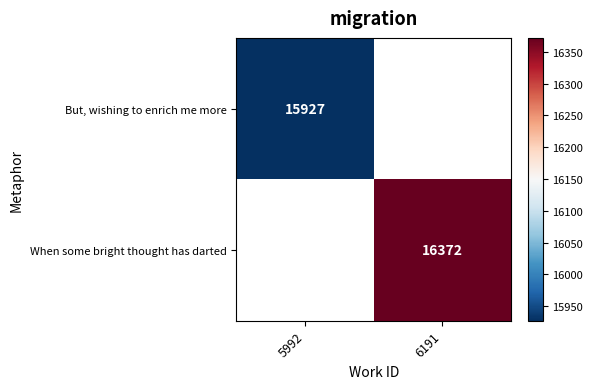

Is the value of But, wishing to enrich me more at 5992 greater than the value of When some bright thought has darted at 6191?

No